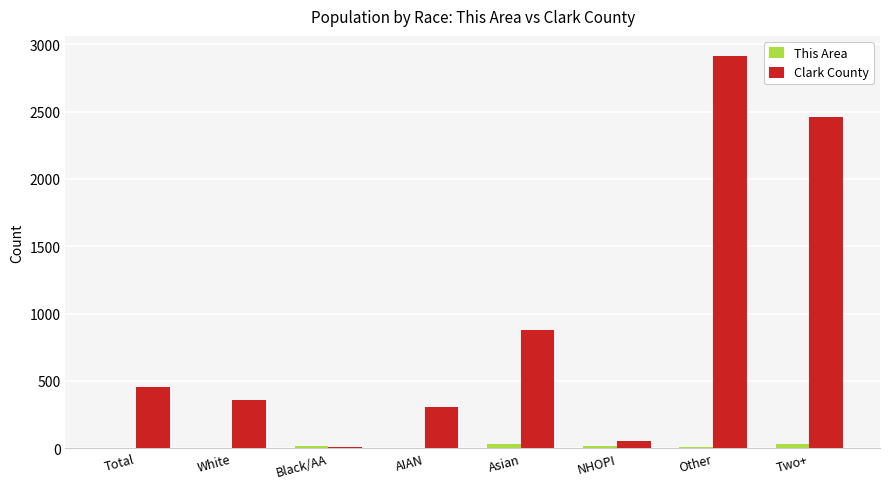

Where is Clark County nearest to the value 1462?

Asian